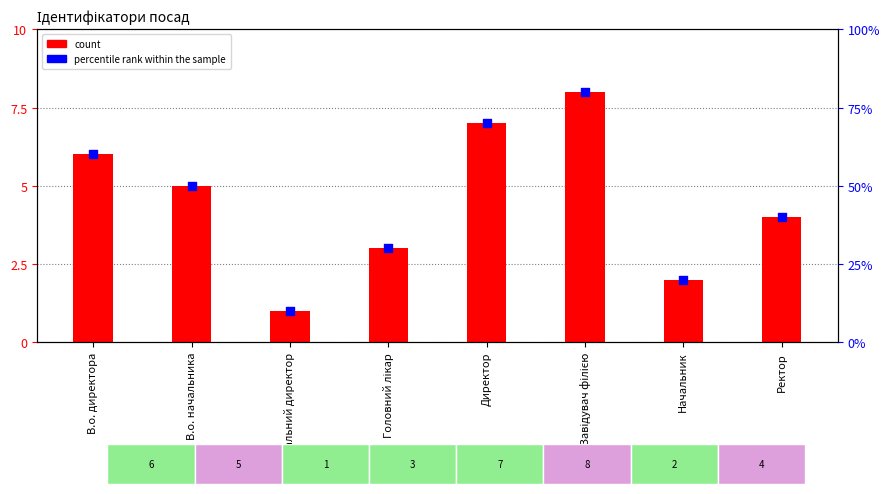

Is the value of count at В.о. директора greater than the value of percentile rank within the sample at Генеральний директор?

No